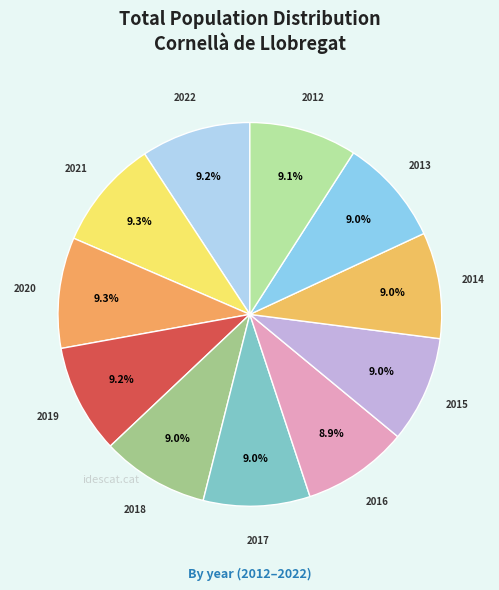

Count the number of slices in the pie.

11